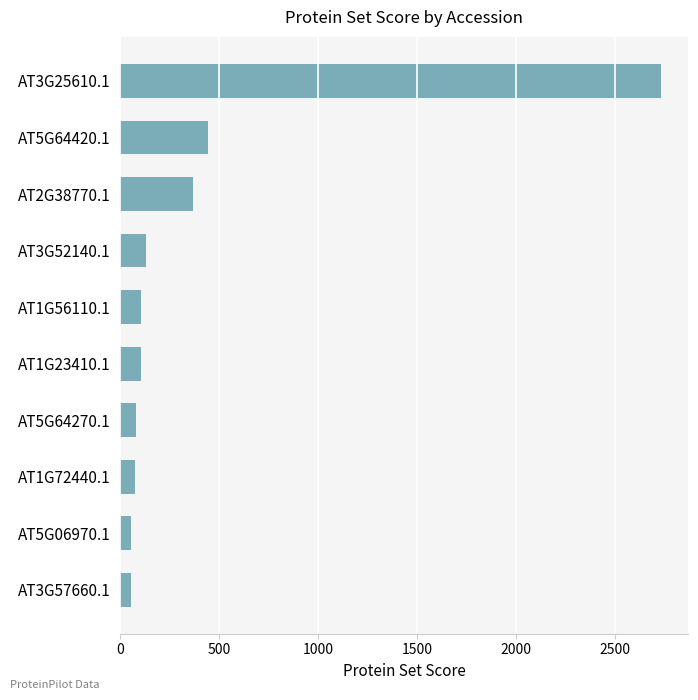

The chart shows a value of 77.3 at AT5G64270.1. True or false?

True